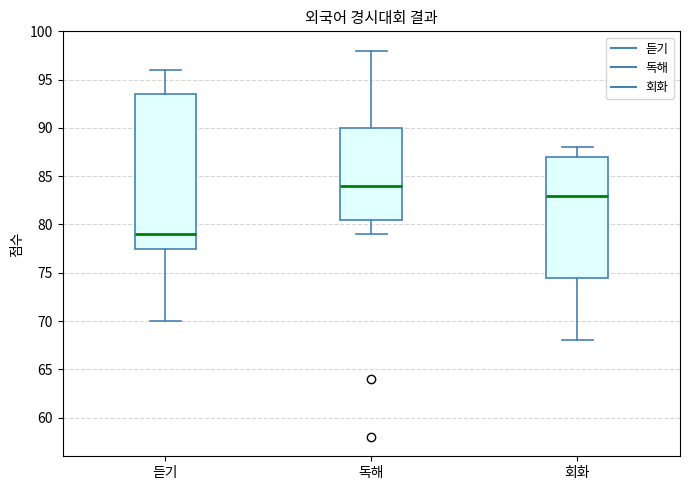

Where is the upper edge of the box for 회화 on the y-axis? The values are not printed on the chart, so give them approximately, as read against the axis.

87.0